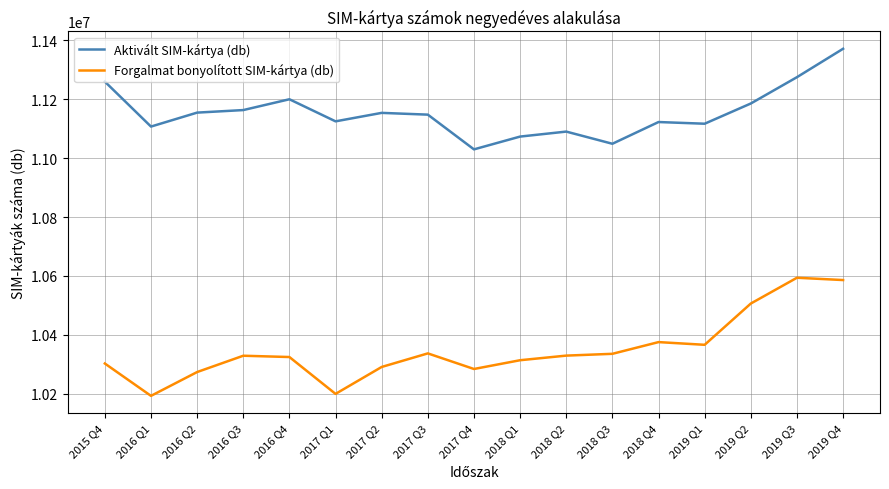

True or false: Aktivált SIM-kártya (db) and Forgalmat bonyolított SIM-kártya (db) intersect in this chart.

False